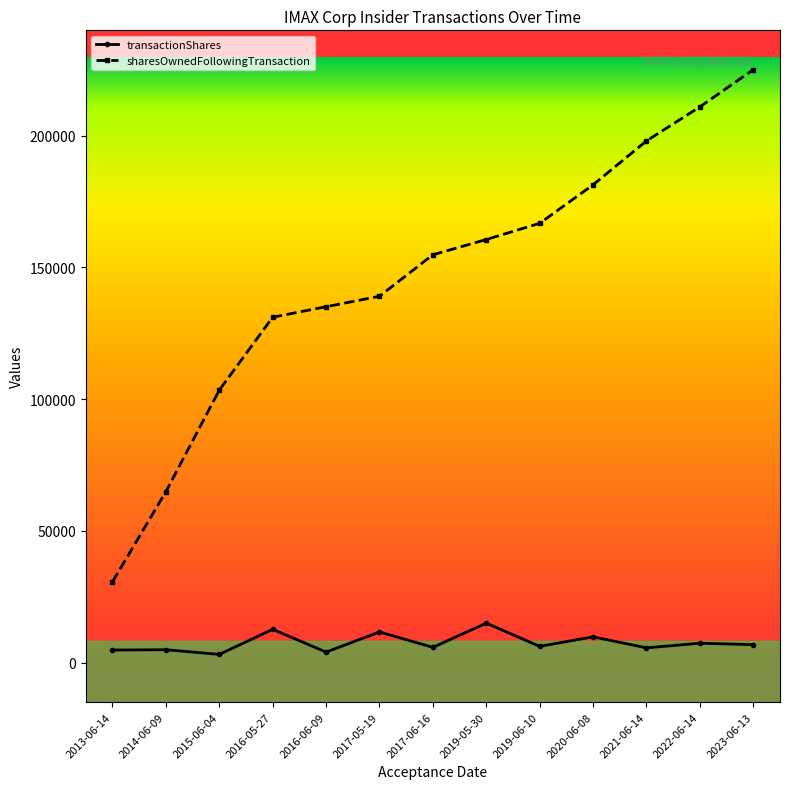

What is the maximum value shown in the chart?

225080